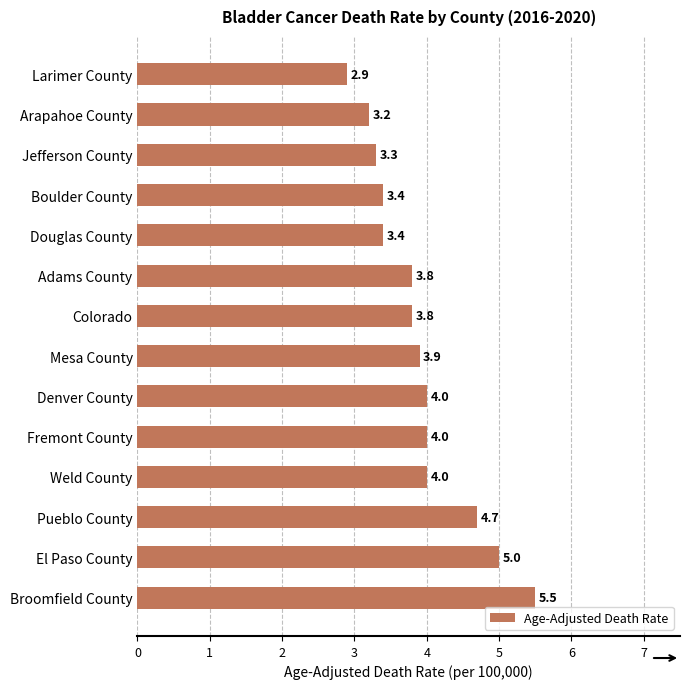

What is the difference between the second highest and minimum values?

2.1